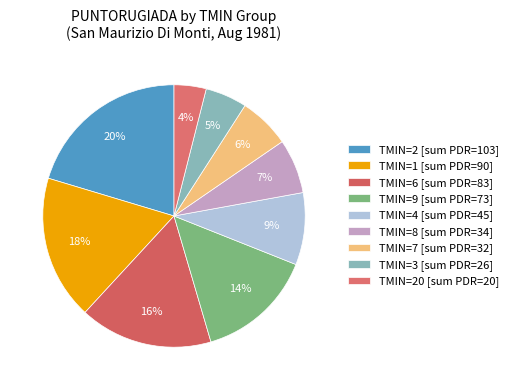

Count the number of slices in the pie.

9